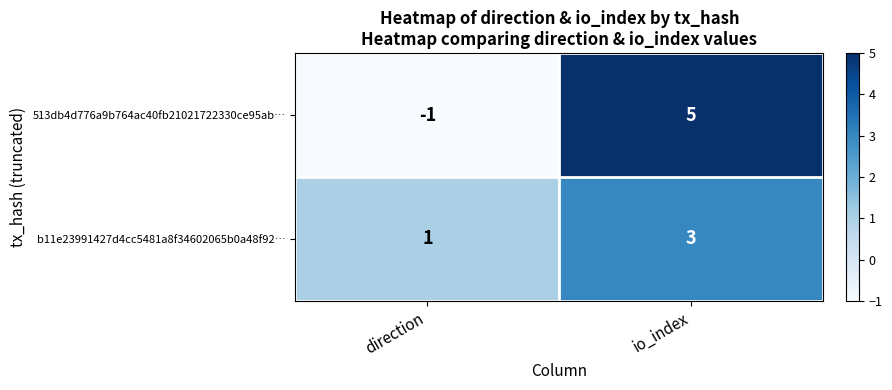

What is the sum of all b11e23991427d4cc5481a8f34602065b0a48f92… values?

4